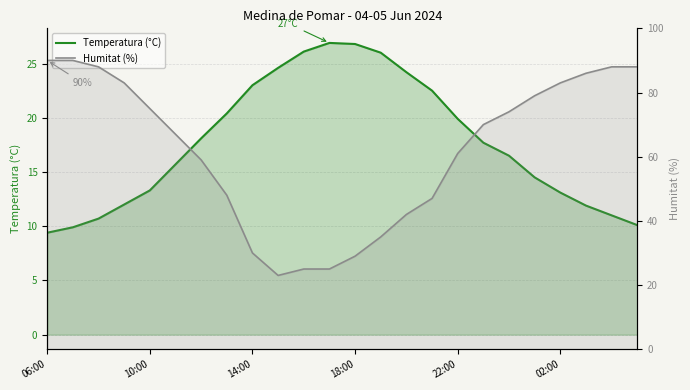

What is the difference between the highest and lowest values at 7?

27.6